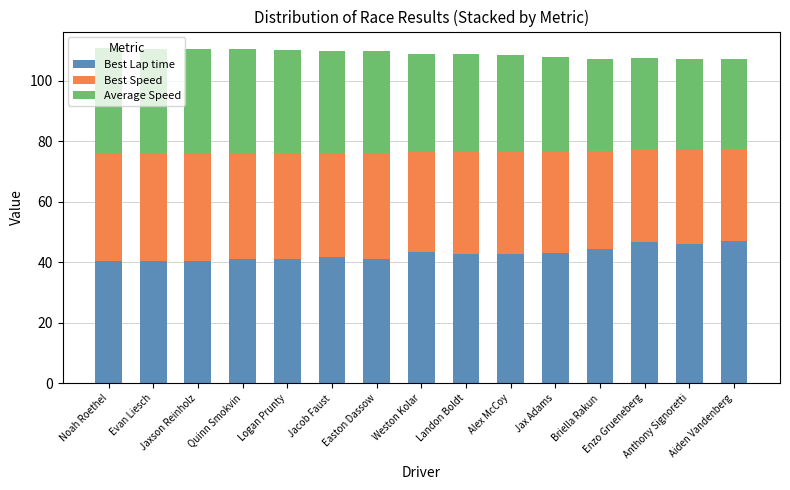

What is the average value of the Best Lap time series?

42.9